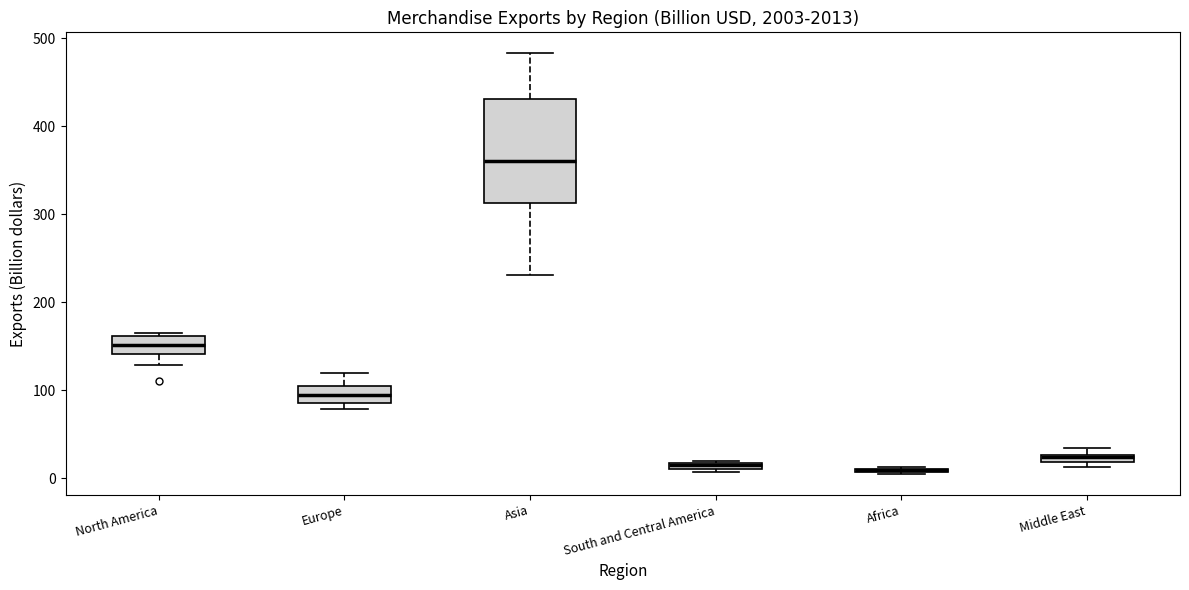

Comparing the boxes themselves (not the whiskers), which one is the tallest?

Asia